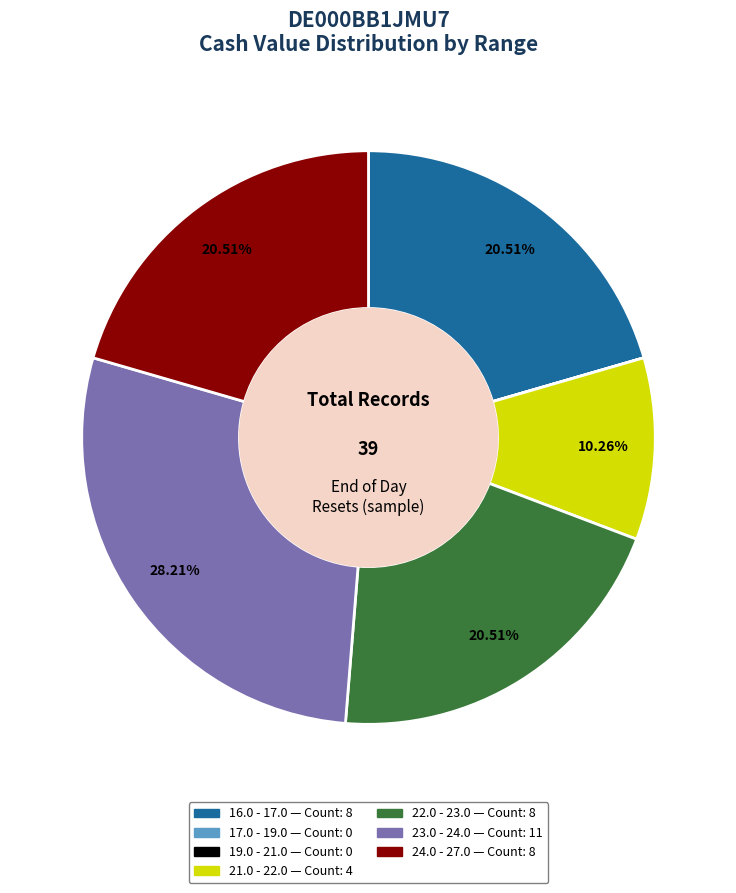

Is there a majority slice in this chart?

No